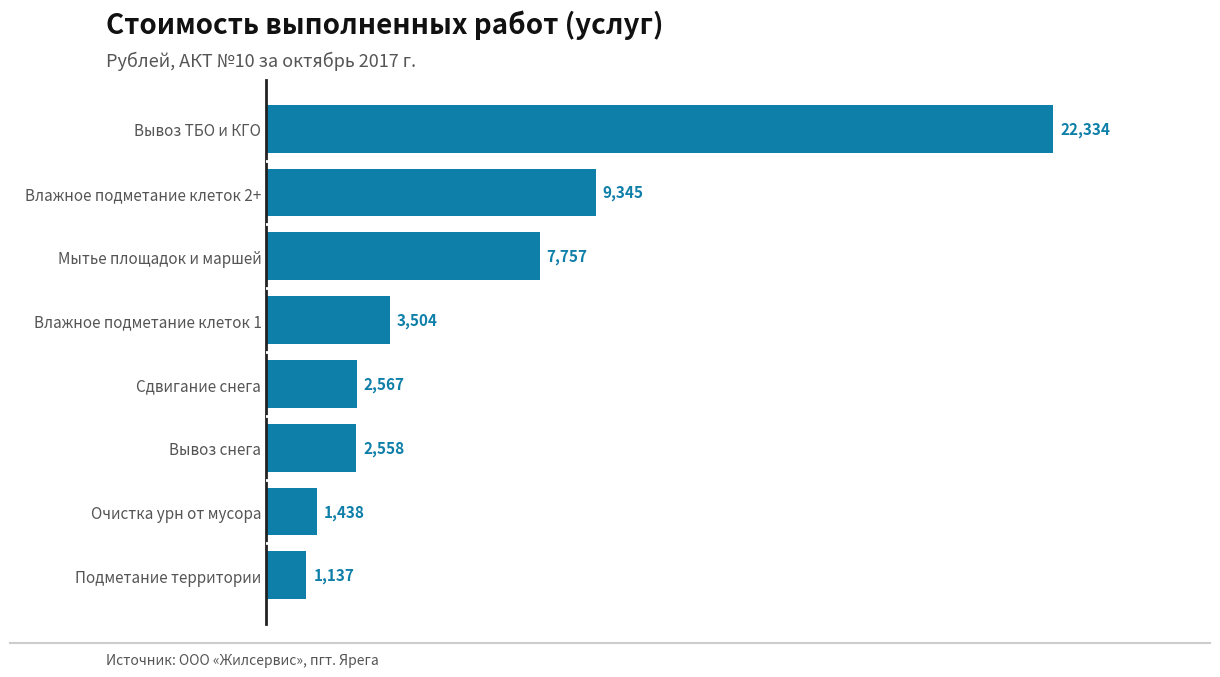

Are the bars grouped side by side (vs. stacked)?

No